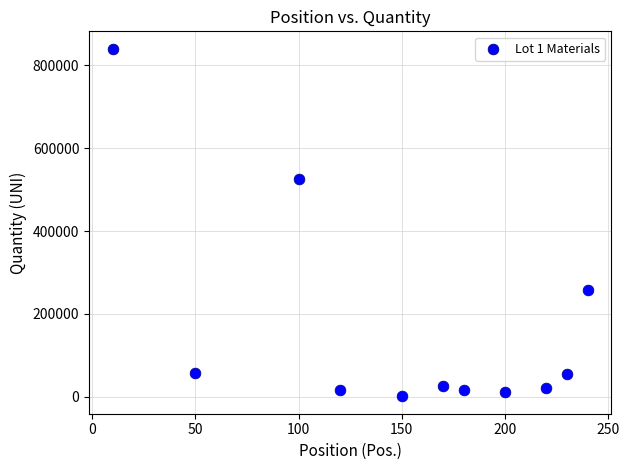

What is the average X value?

152